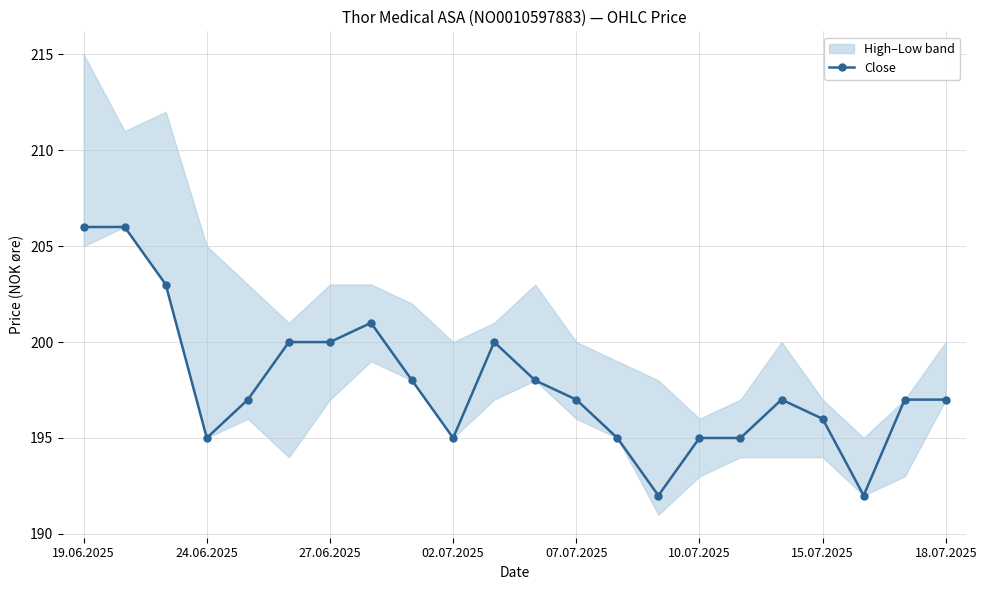

What is the minimum value shown in the chart?

192